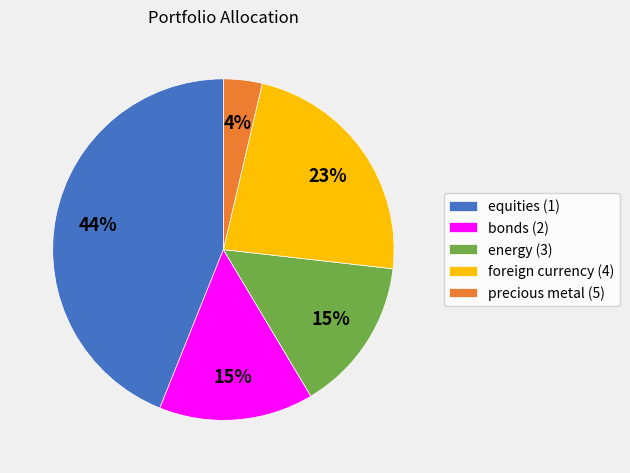

Combined, do foreign currency (4) and equities (1) account for over 50%?

Yes